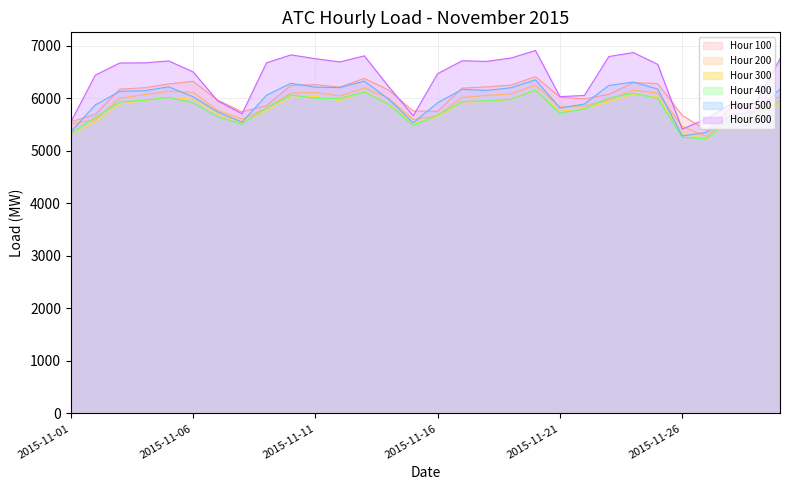

Which series changed the most between 2015-11-08 and 2015-11-20?

Hour 600